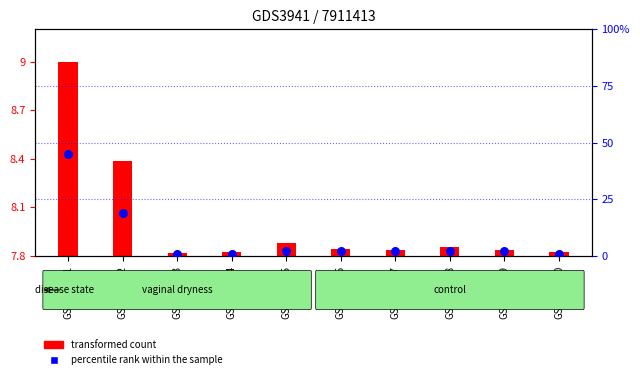

Between GSM658723 and GSM658725, which is larger?

GSM658725